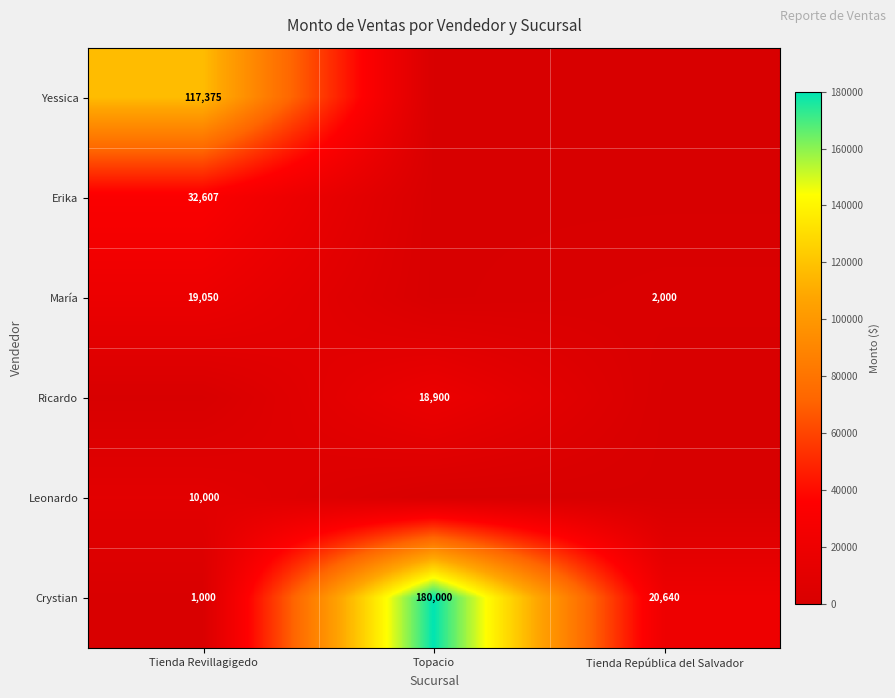

At which label is Crystian closest to 90500?

Tienda República del Salvador